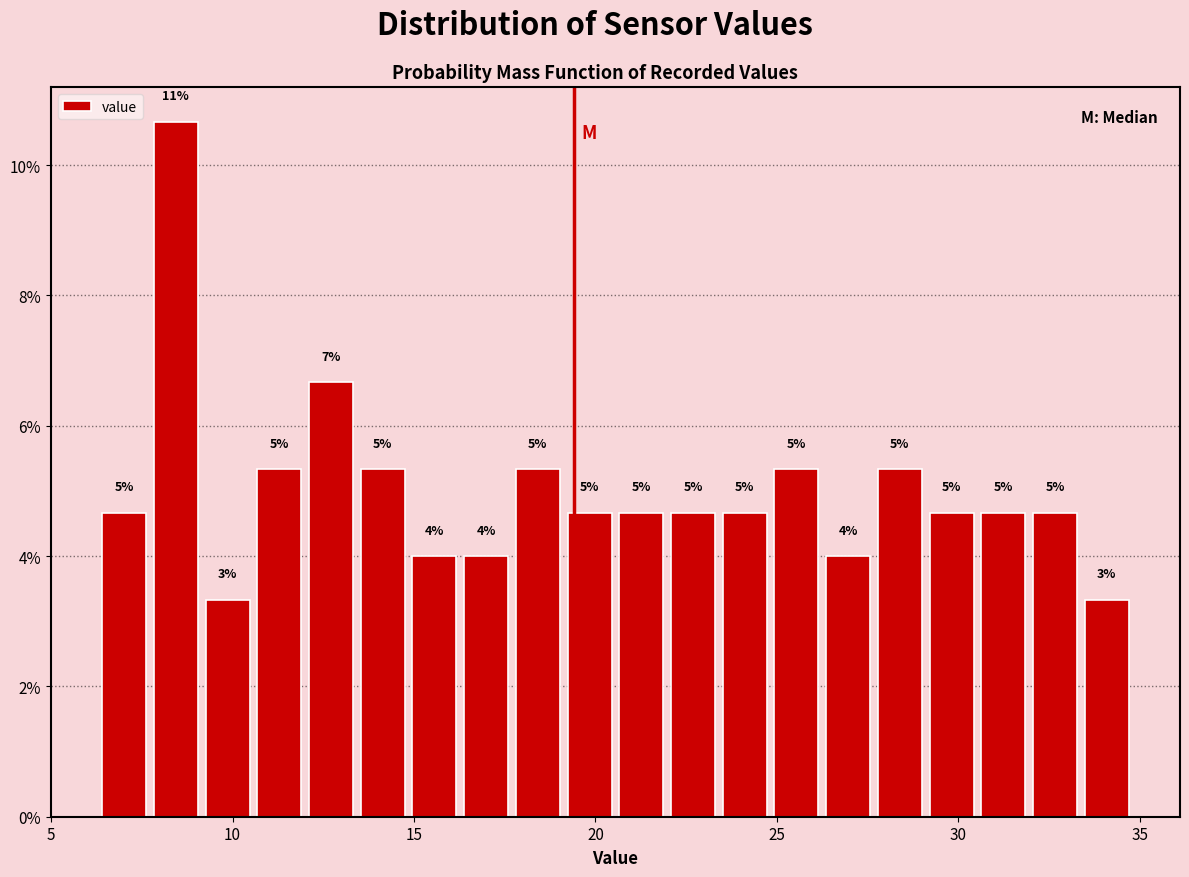

Read against the x-axis, roughly where is the centre of the tallest bar?

8.5